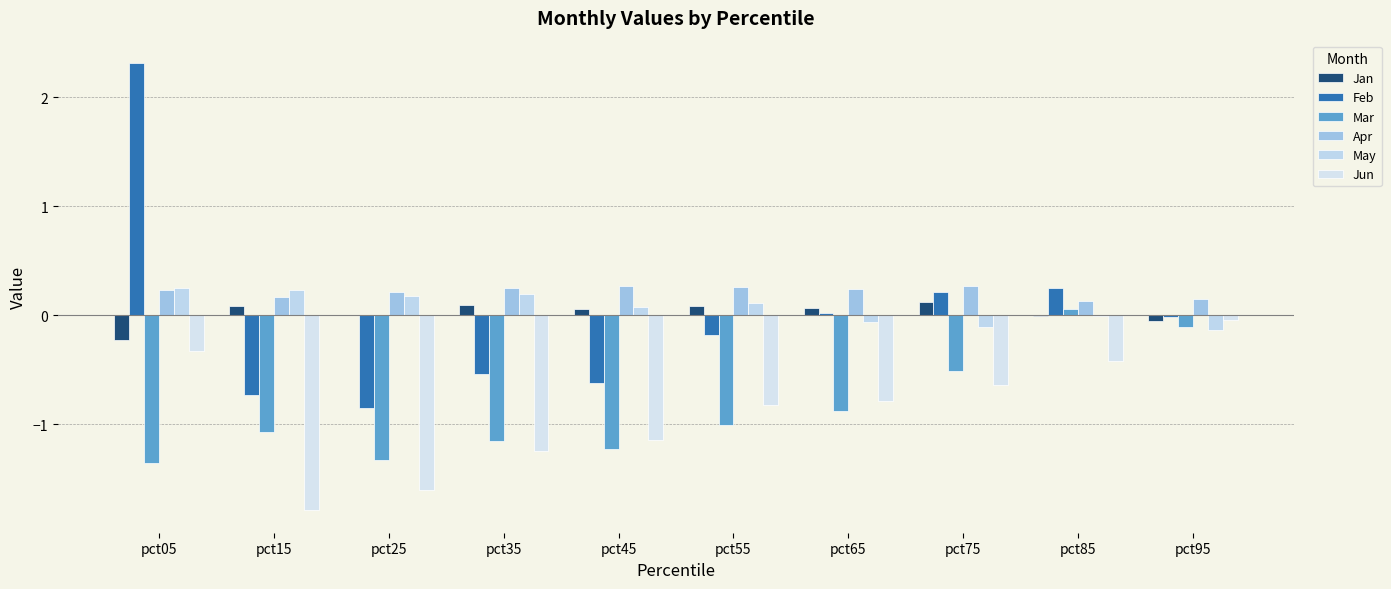

How many values in the Mar series exceed -1?

4